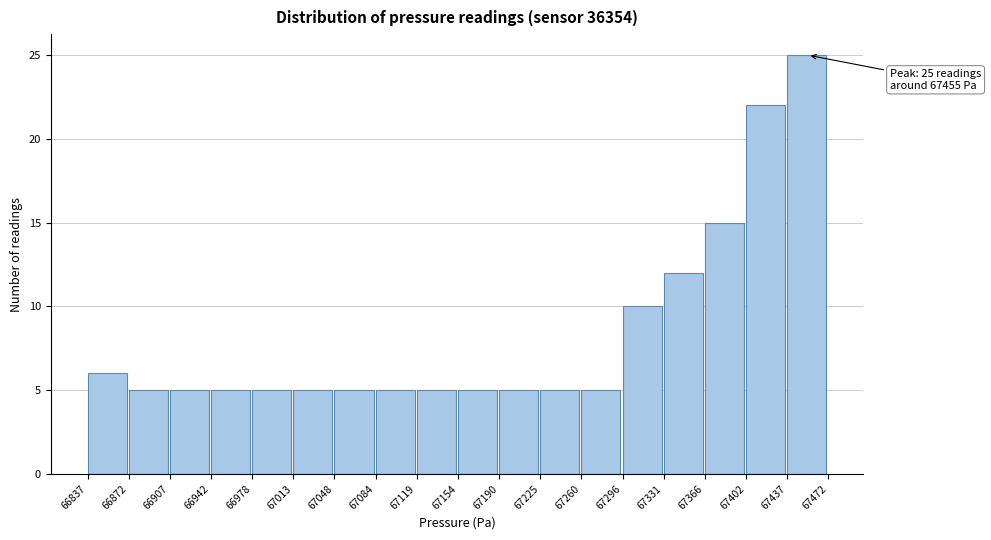

Over which range of the x-axis is the bar tallest?

67437 to 67472